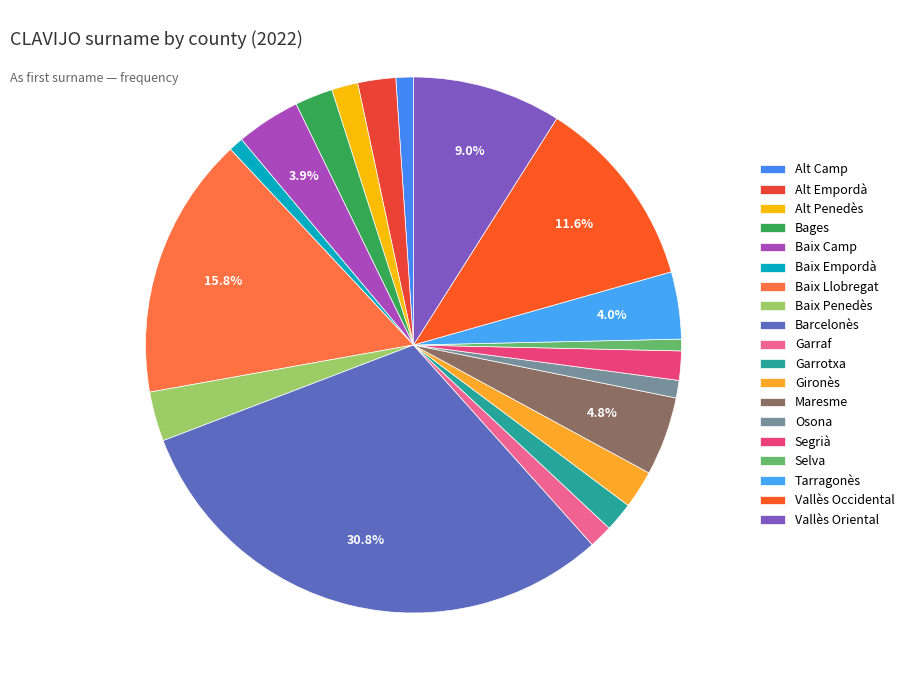

To the nearest percent, what is the combined percentage of Garraf and Barcelonès?

32%